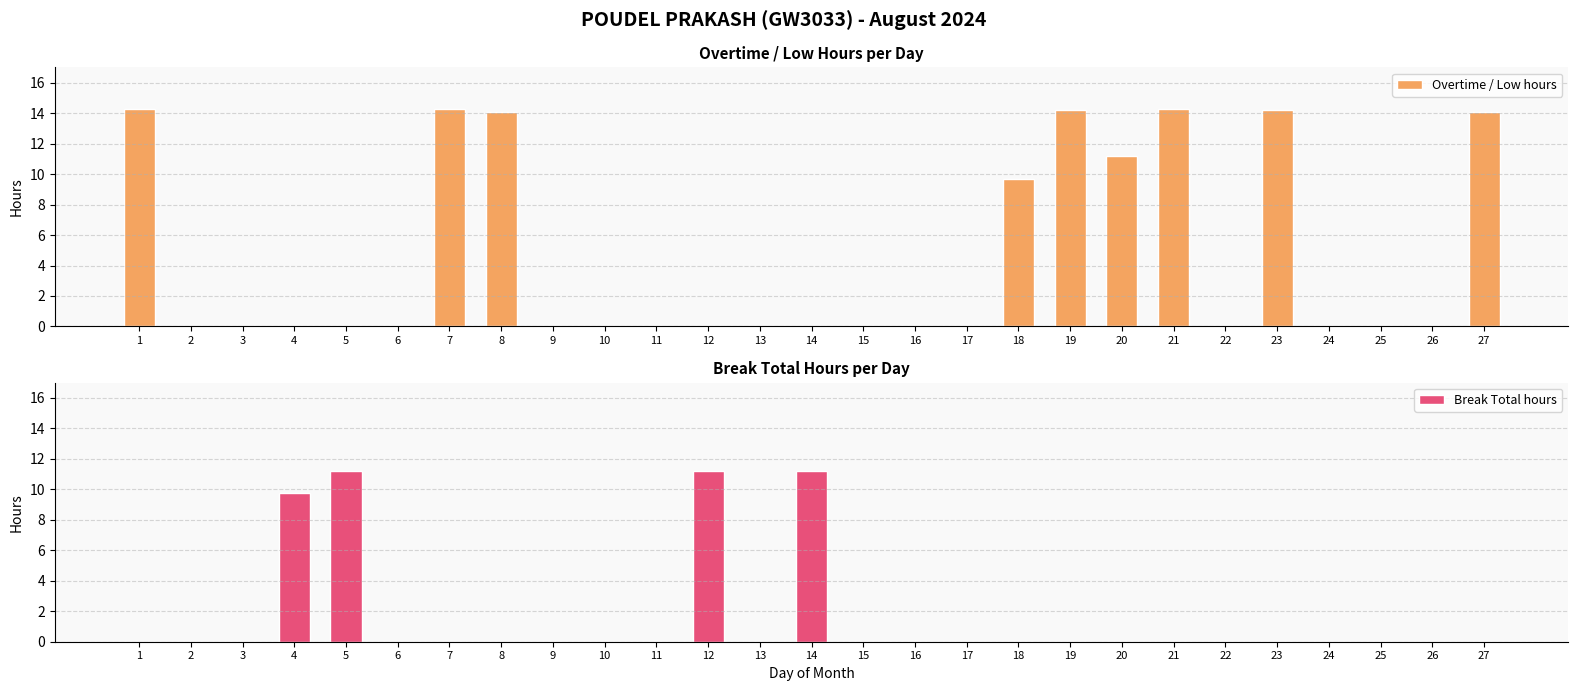

List the labels in order of Break Total hours value, smallest first.

1, 2, 3, 6, 7, 8, 9, 10, 11, 13, 15, 16, 17, 18, 19, 20, 21, 22, 23, 24, 25, 26, 27, 4, 12, 5, 14